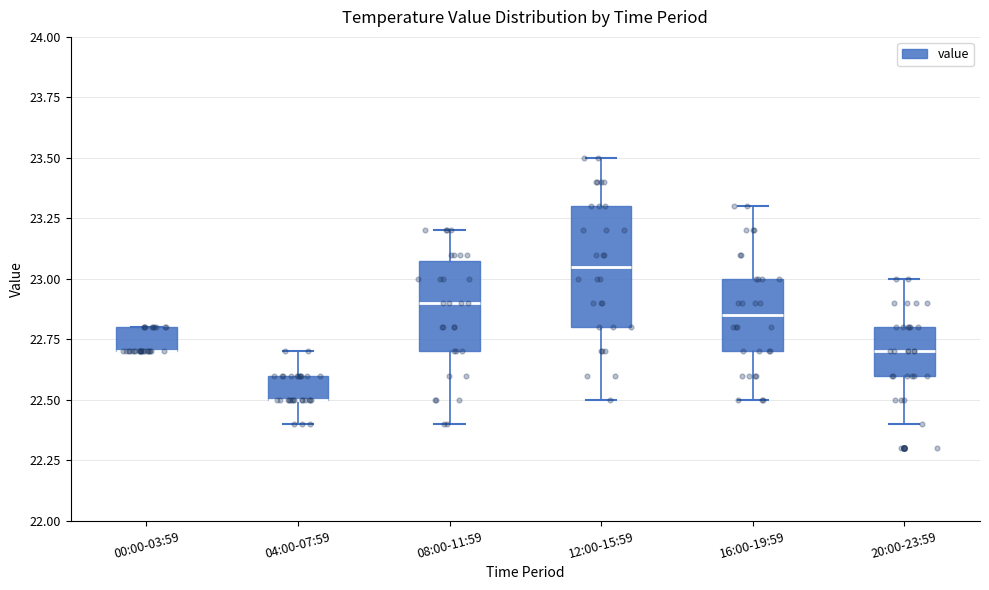

Reading left to right, read every box against the y-axis: the position of its median line, the range the box covers, and the ends of its whiskers. The values are not printed on the chart, so give them approximately, as read against the axis.

00:00-03:59: median 22.70 (drawn on the box's lower edge), box 22.70 to 22.80, whiskers 22.70 to 22.80
04:00-07:59: median 22.50 (drawn on the box's lower edge), box 22.50 to 22.60, whiskers 22.40 to 22.70
08:00-11:59: median 22.90, box 22.70 to 23.10, whiskers 22.40 to 23.20
12:00-15:59: median 23.05, box 22.80 to 23.30, whiskers 22.50 to 23.50
16:00-19:59: median 22.85, box 22.70 to 23.00, whiskers 22.50 to 23.30
20:00-23:59: median 22.70, box 22.60 to 22.80, whiskers 22.40 to 23.00